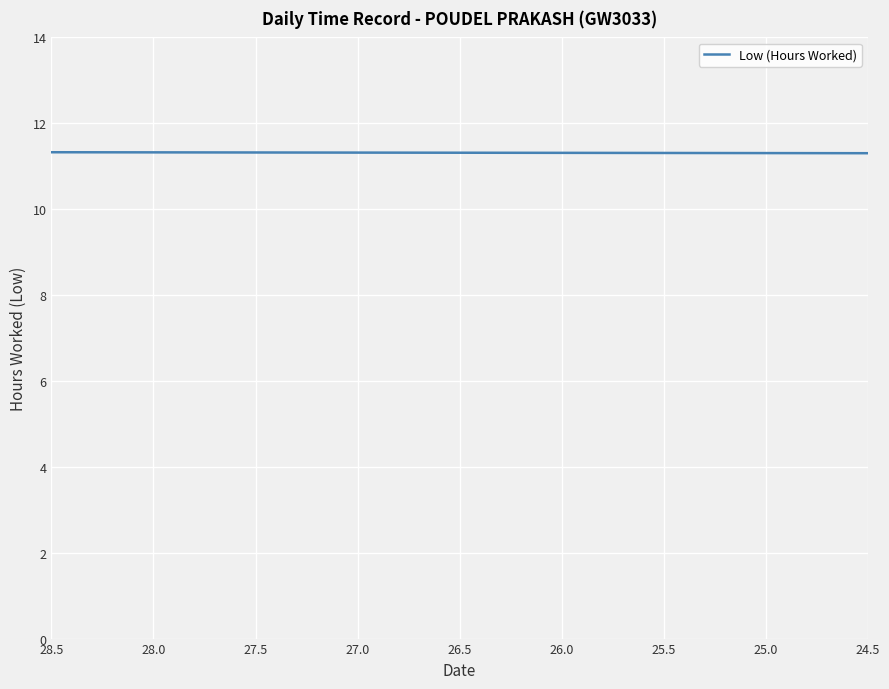

What is the difference between the maximum and minimum values?

11.4